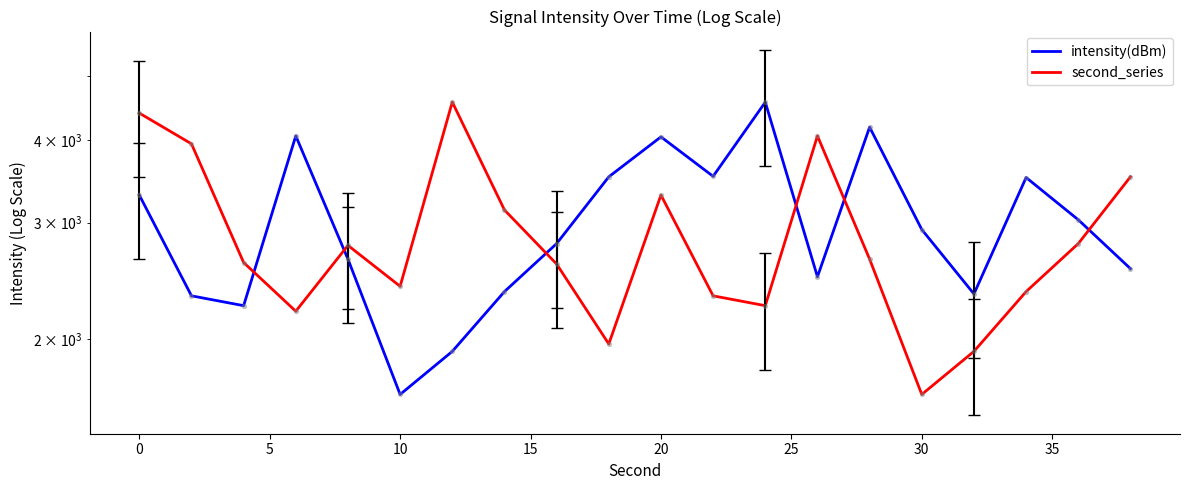

Which series reaches the maximum Y coordinate?

second_series